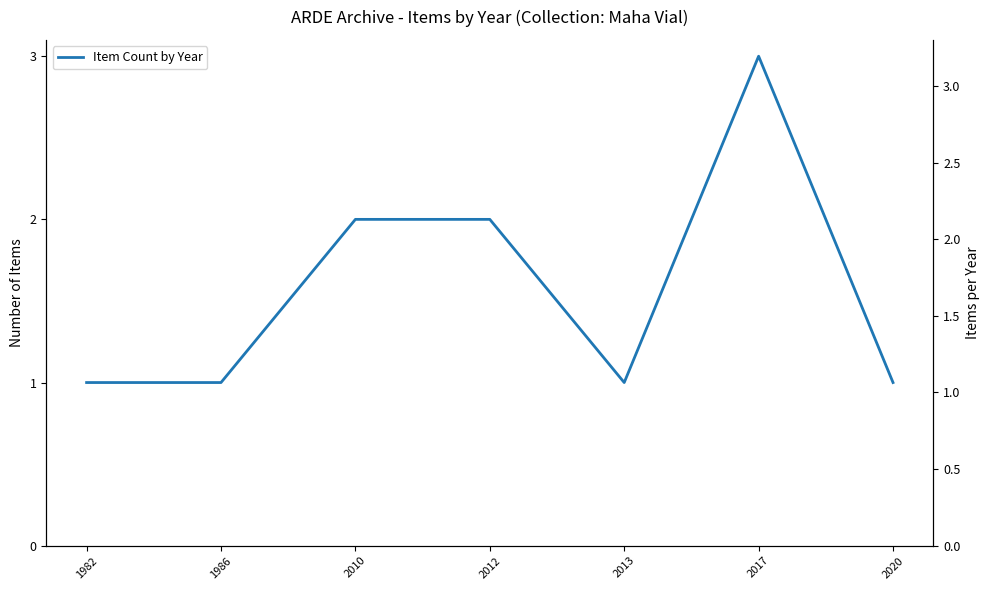

Reading left to right, what are all the values shown in this chart?

1	1	2	2	1	3	1